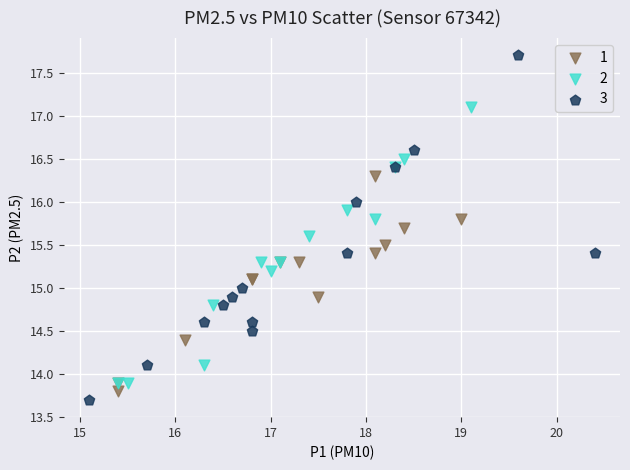

Which series contains the highest Y value?

3